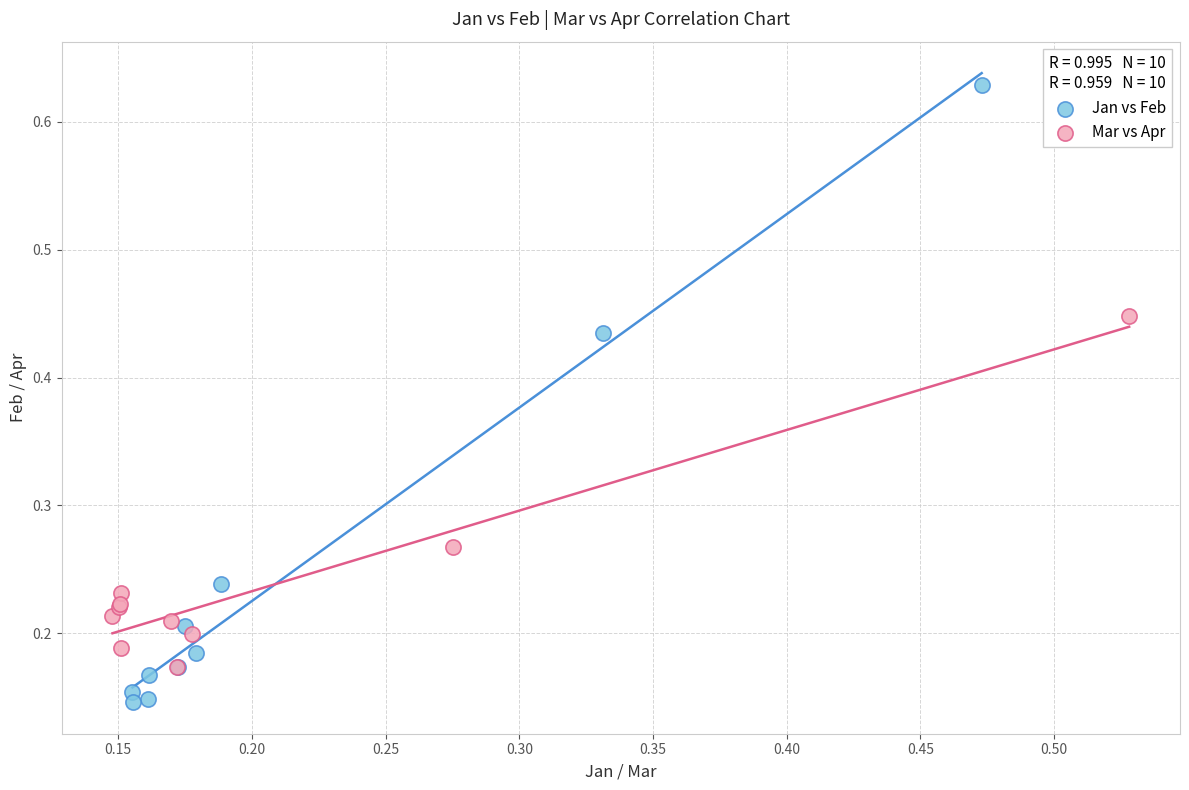

Which series reaches the minimum Y coordinate?

Jan vs Feb